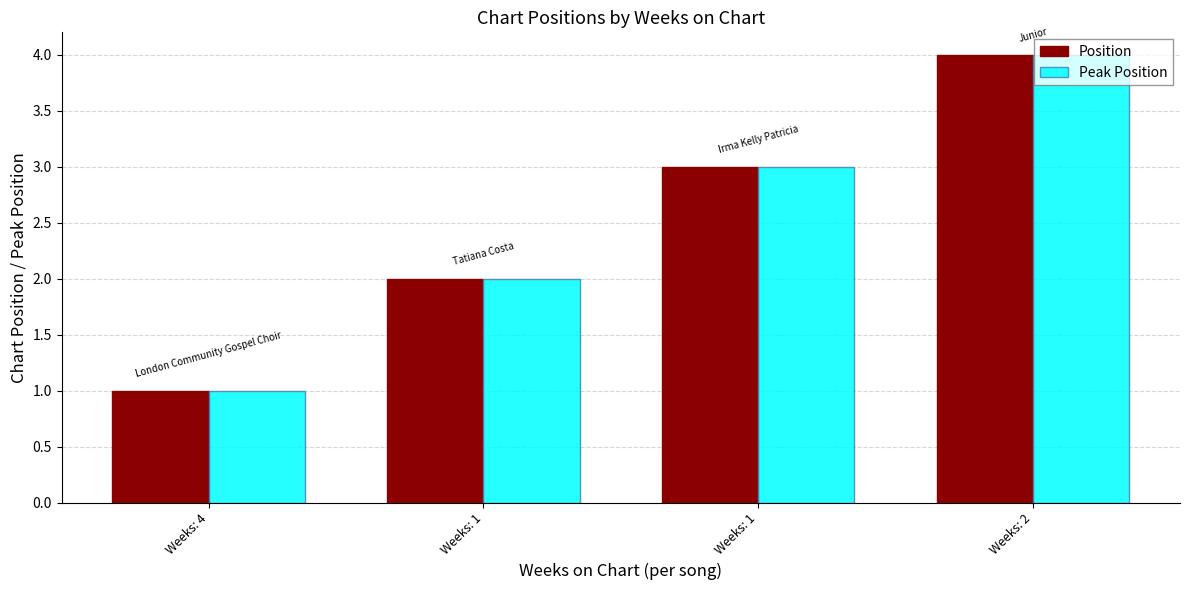

At which category is the sum across all series the highest?

Weeks: 2